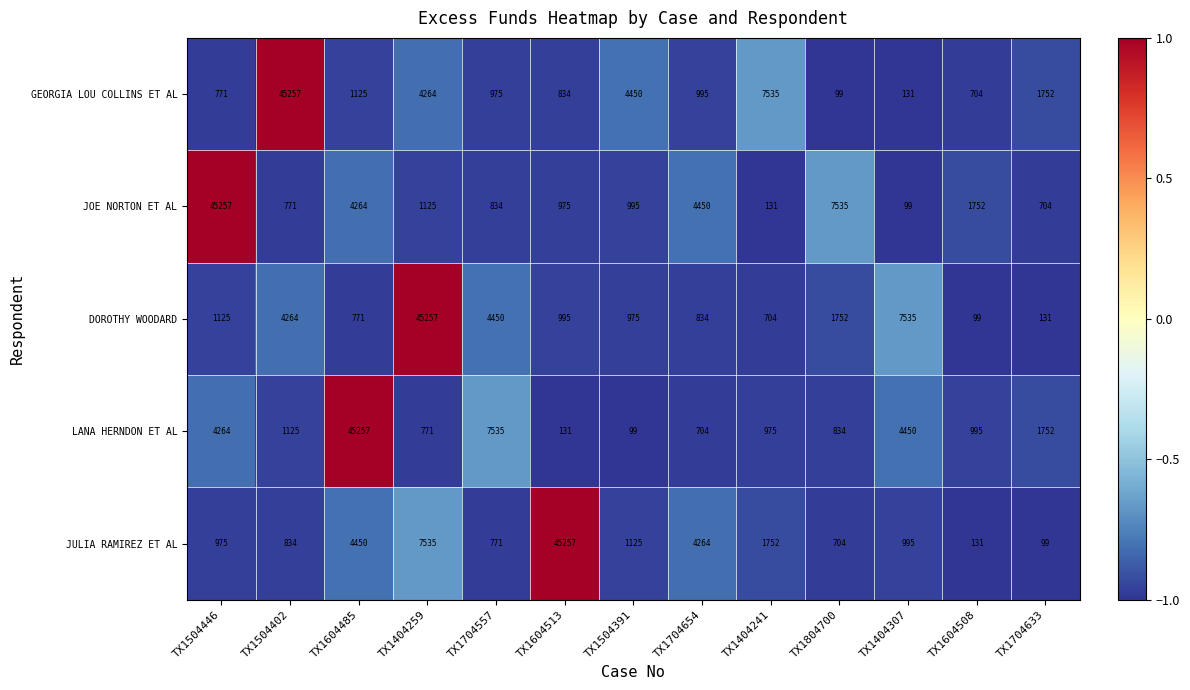

Where is GEORGIA LOU COLLINS ET AL nearest to the value 22678?

TX1404241